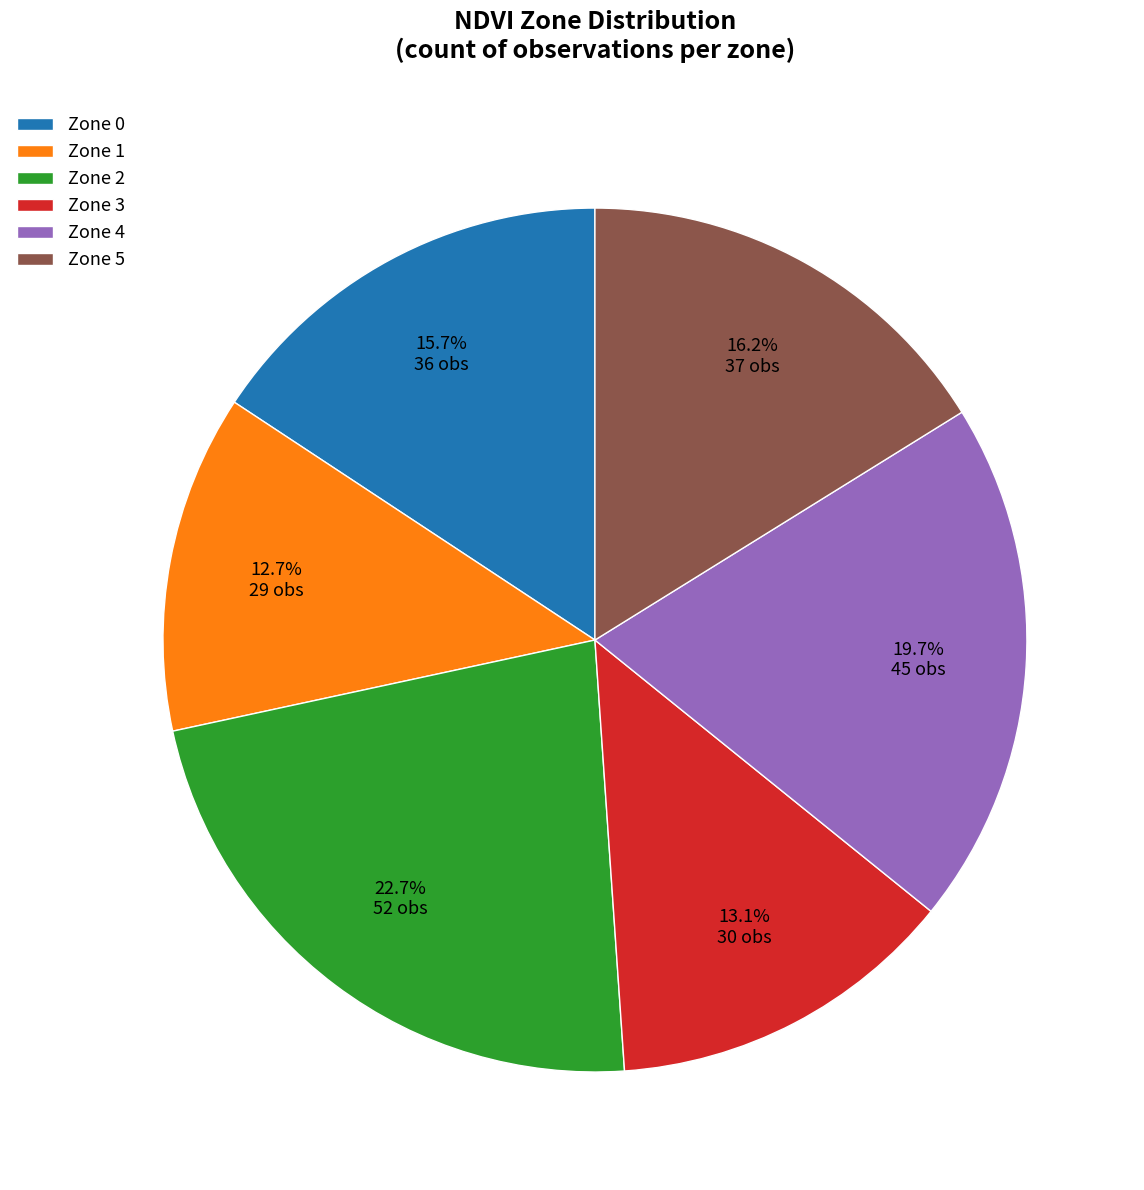

To the nearest percent, what is the combined percentage of Zone 3 and Zone 1?

26%